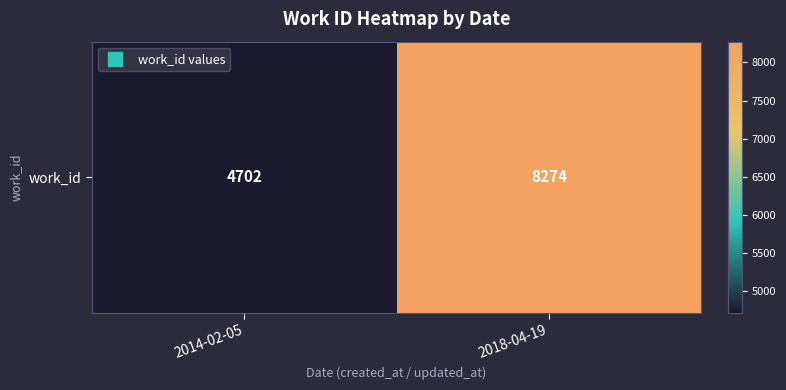

Reading right to left, what are all the values shown in this chart?

8274	4702